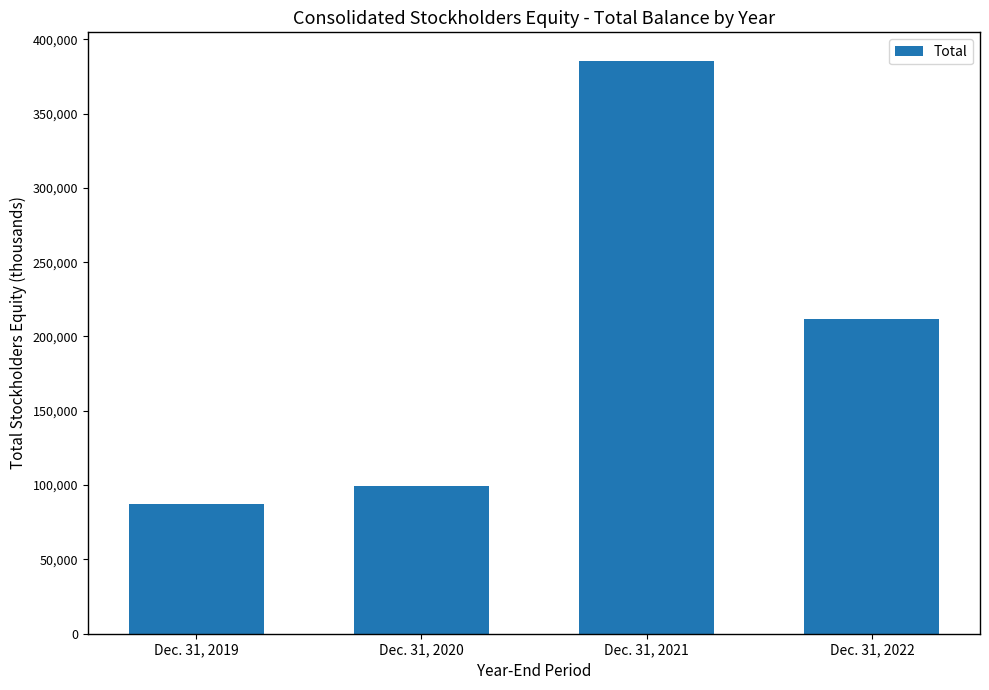

Reading left to right, transcribe all the data shown in this chart.

Dec. 31, 2019=87402	Dec. 31, 2020=99258	Dec. 31, 2021=385385	Dec. 31, 2022=211542